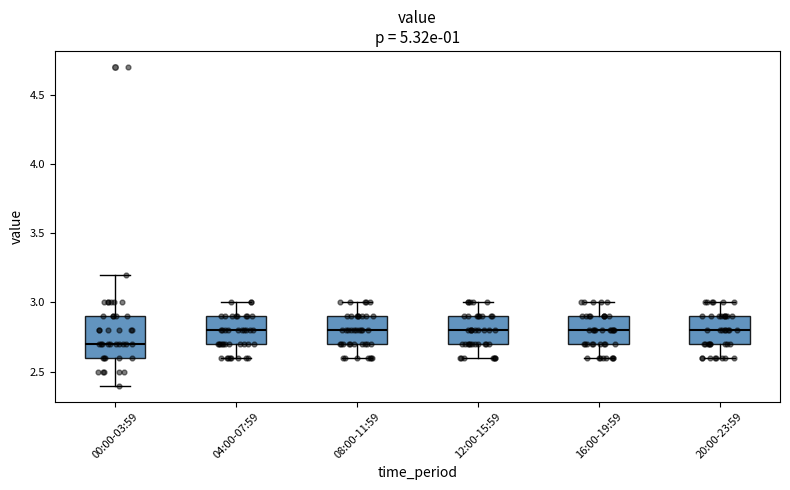

Reading left to right, transcribe this box plot: for each box, give where its median line is, the range the box spans, and where its two whiskers end, as read against the y-axis. The values are not printed on the chart, so give them approximately, as read against the axis.

00:00-03:59: median 2.7, box 2.6 to 2.9, whiskers 2.4 to 3.2
04:00-07:59: median 2.8, box 2.7 to 2.9, whiskers 2.6 to 3.0
08:00-11:59: median 2.8, box 2.7 to 2.9, whiskers 2.6 to 3.0
12:00-15:59: median 2.8, box 2.7 to 2.9, whiskers 2.6 to 3.0
16:00-19:59: median 2.8, box 2.7 to 2.9, whiskers 2.6 to 3.0
20:00-23:59: median 2.8, box 2.7 to 2.9, whiskers 2.6 to 3.0